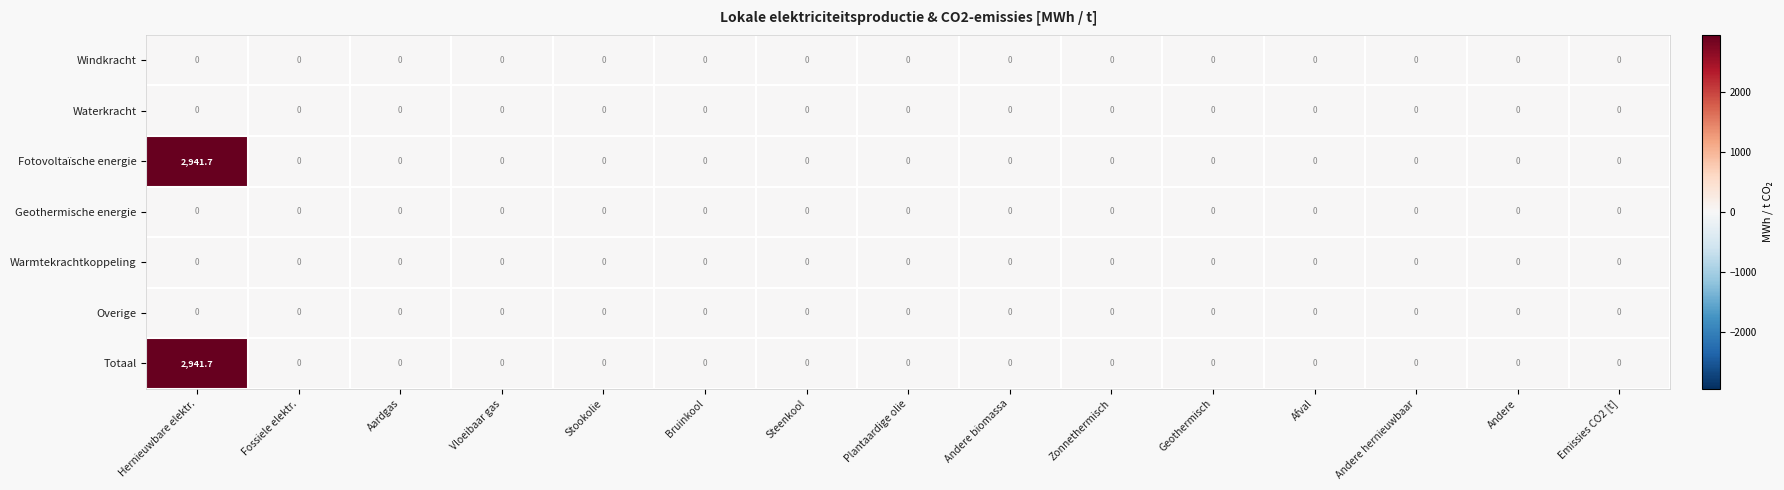

What is the highest value of the Totaal series?

2941.7